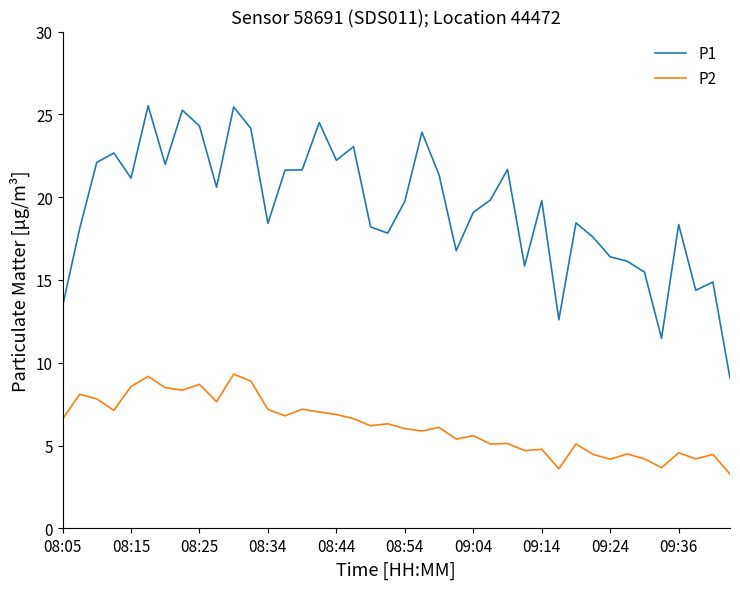

Which series has the widest spread of values?

P1